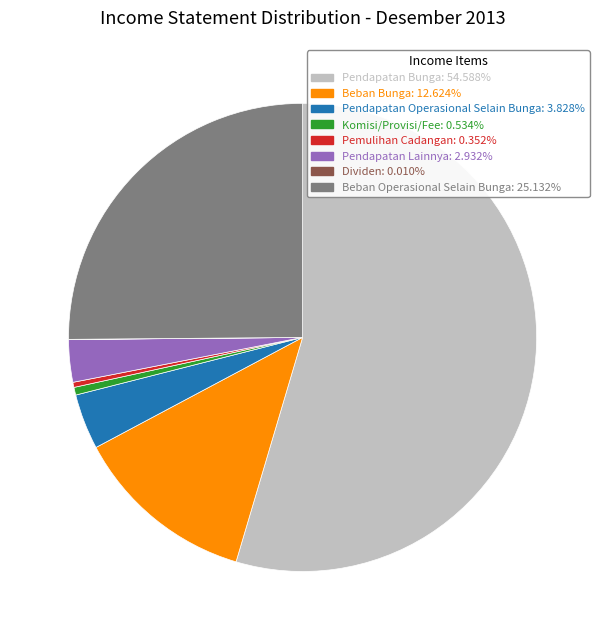

The Pendapatan Operasional Selain Bunga slice represents 4% of the pie. True or false?

True